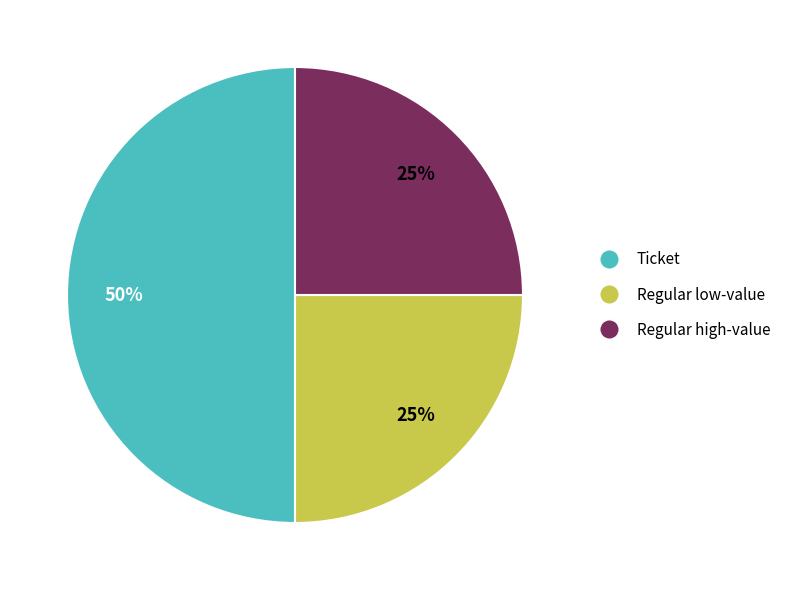

Is it true that Regular low-value is 25% of the pie?

True